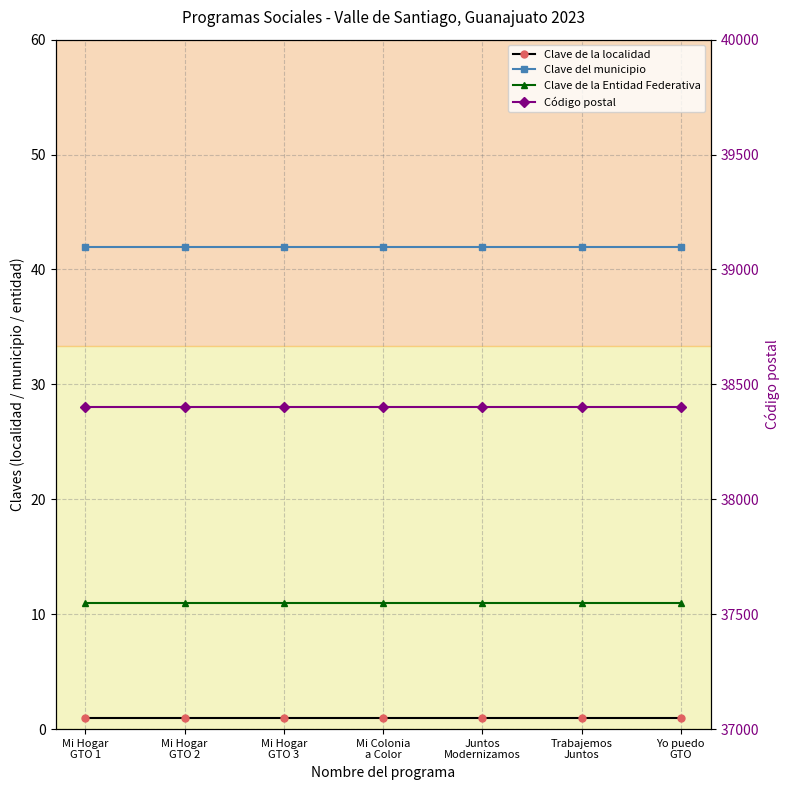

Is this an area chart (filled region under the line)?

No